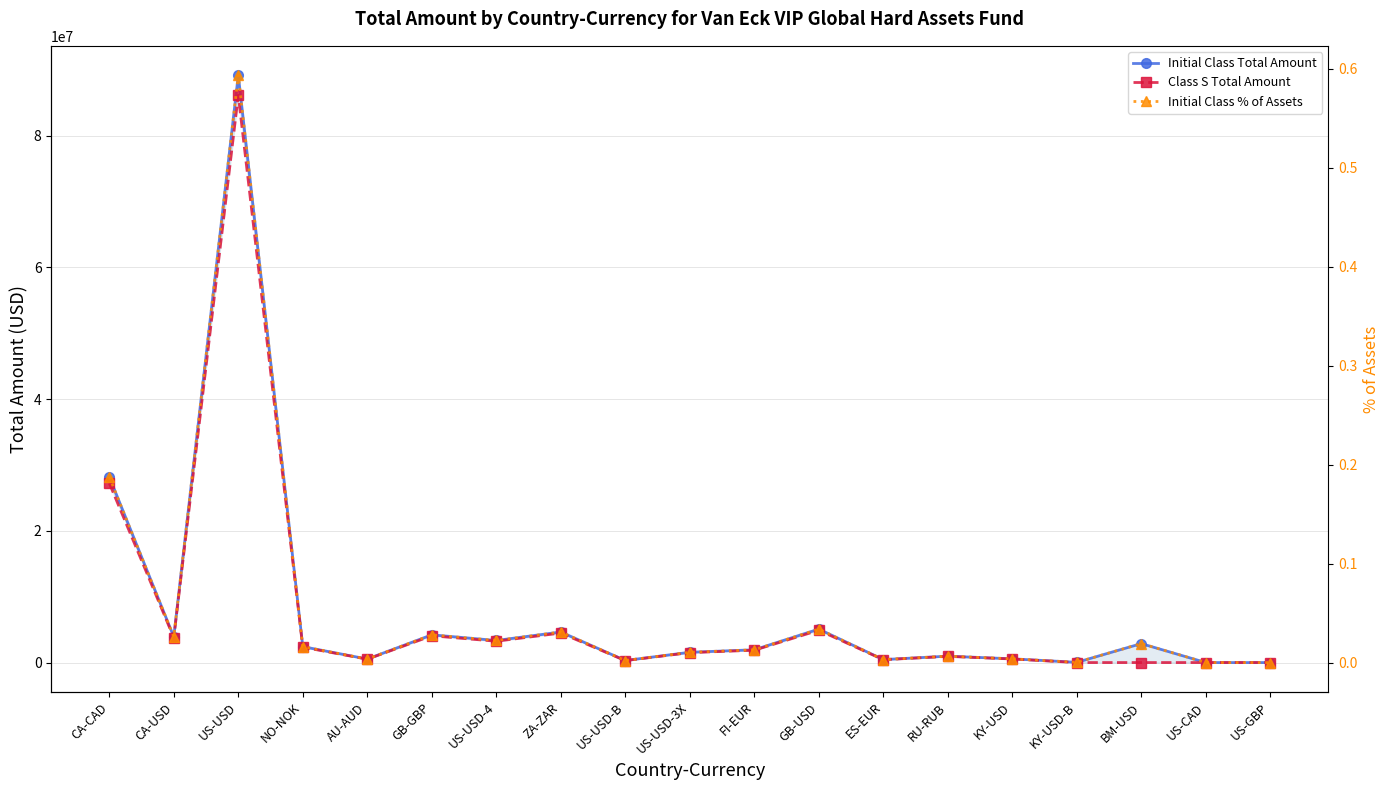

True or false: Class S Total Amount has more than 0 points higher than both neighbors.

True